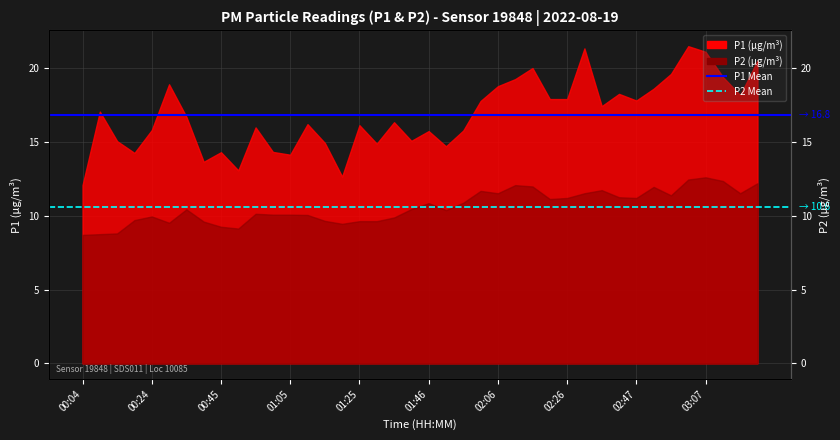

List the series in order of their peak value, lowest first.

P2 Mean (10.6), P1 Mean (16.8)